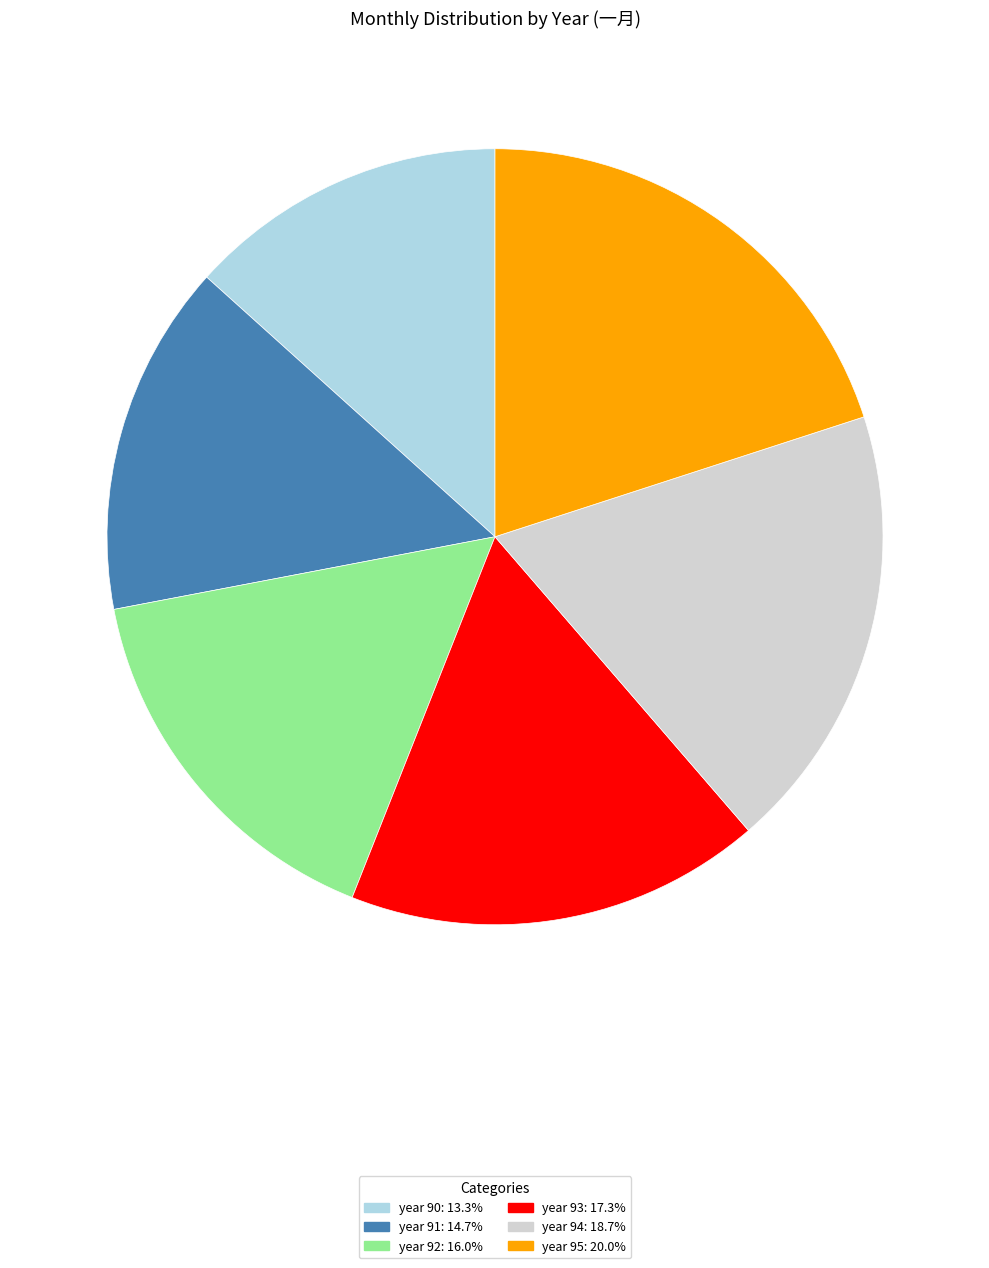

Does any single category account for the majority?

No